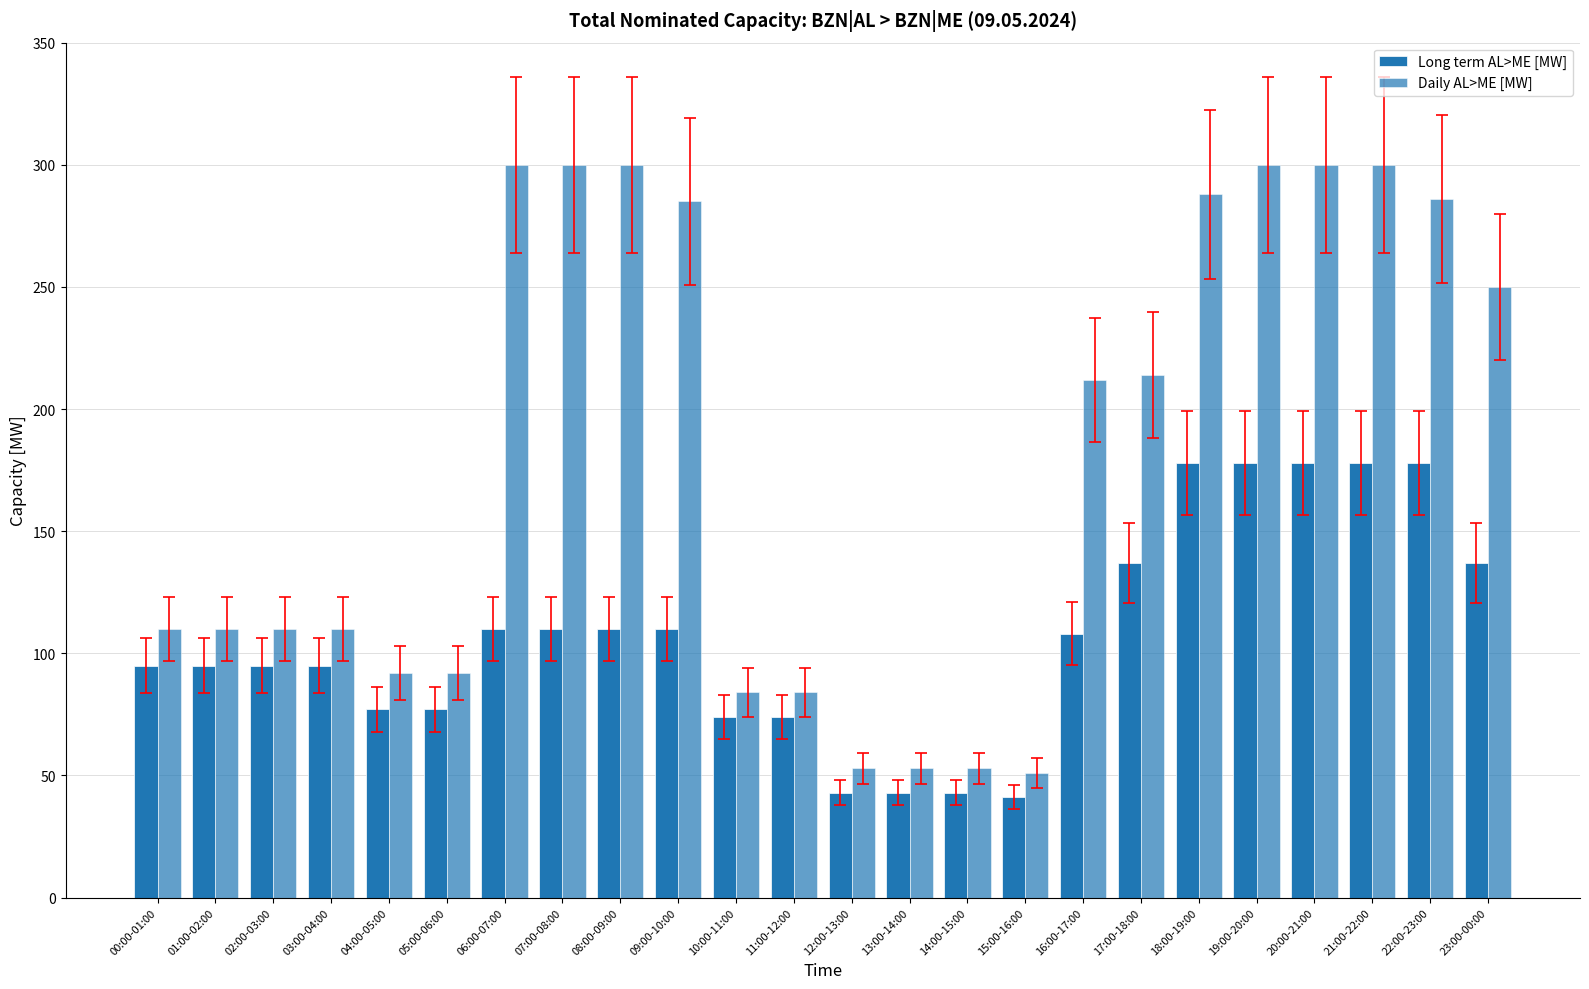

How many data points in Daily AL>ME [MW] are less than 212?

12